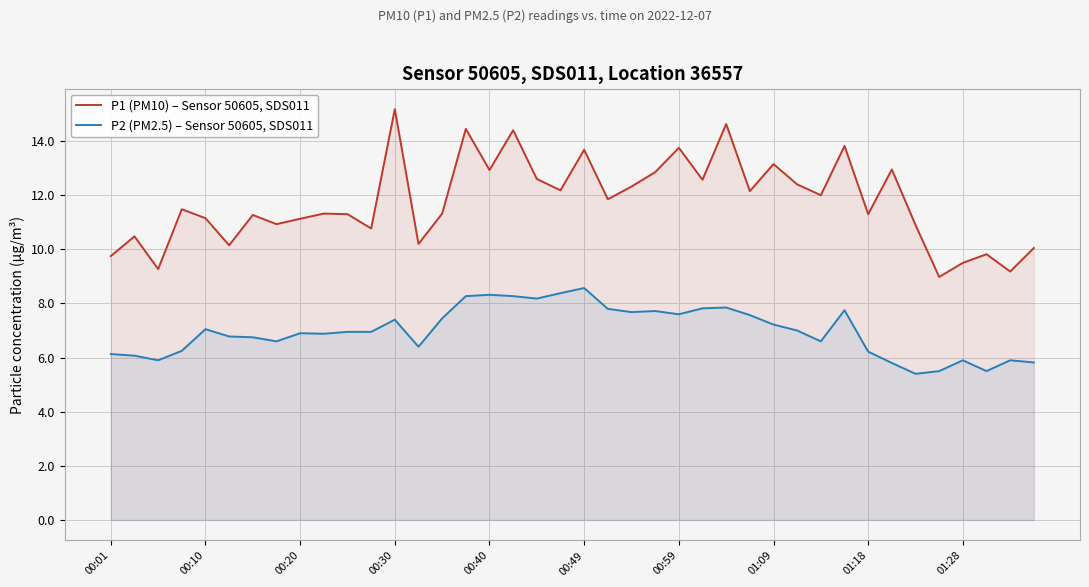

Which series changed the most between 00:10 and 00:49?

P1 (PM10) – Sensor 50605, SDS011